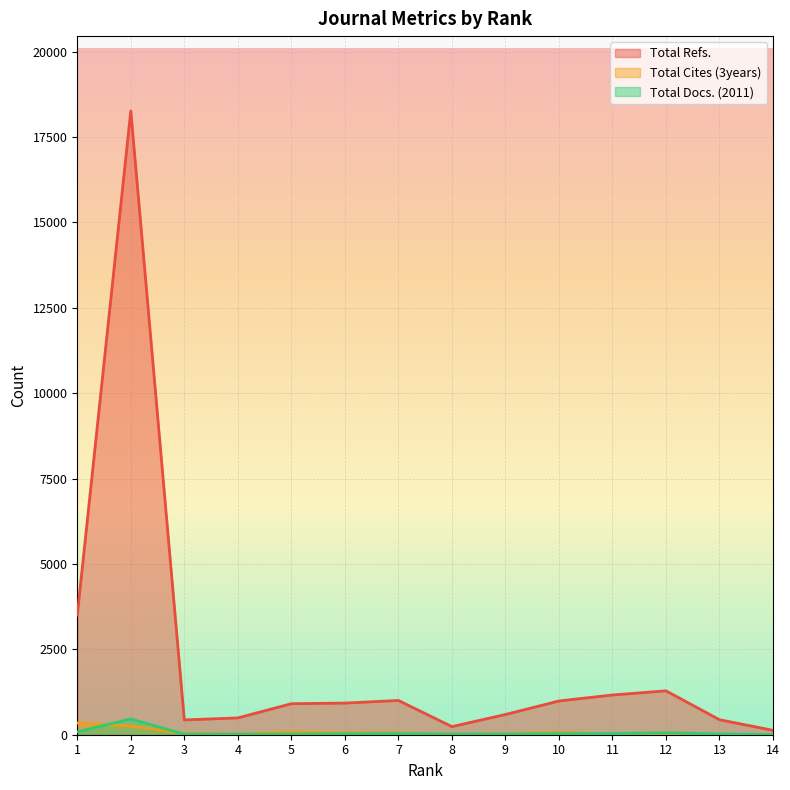

Rank the series by their maximum value, from highest to lowest.

Total Refs., Total Docs. (2011), Total Cites (3years)